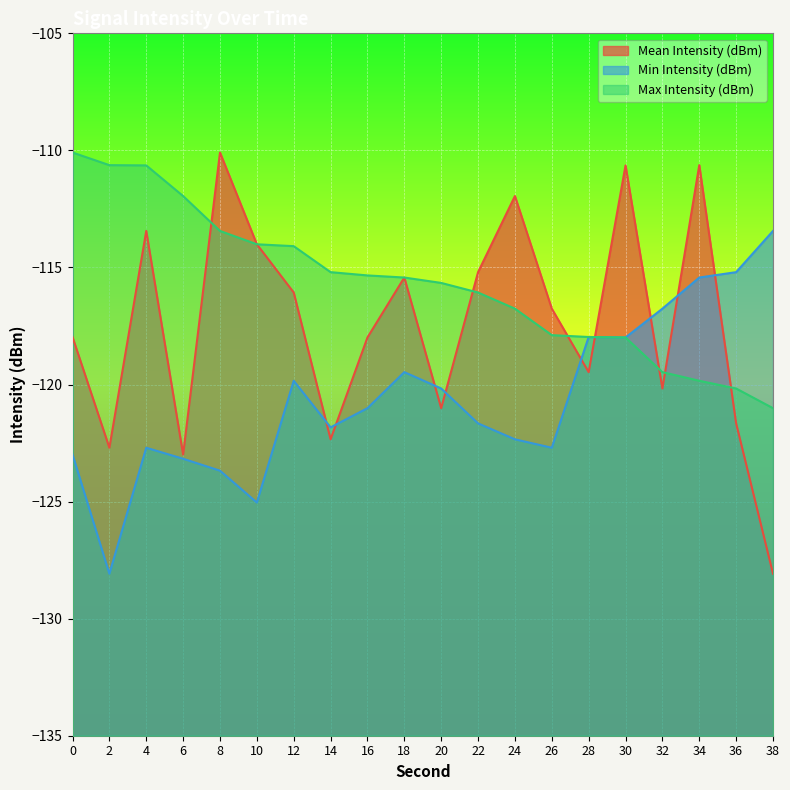

At which label does Mean Intensity (dBm) reach its minimum?

38